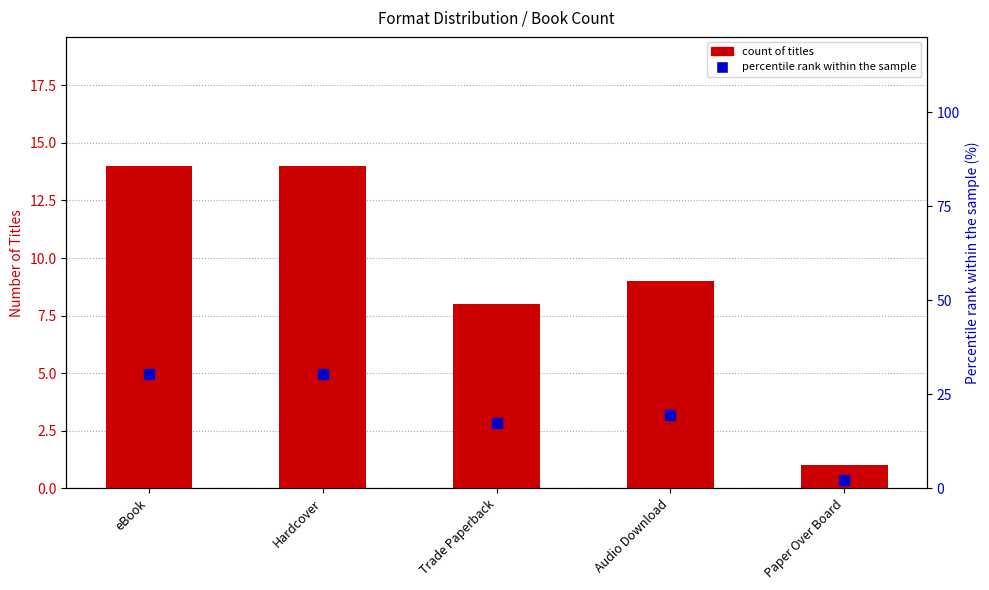

At which category is the sum across all series the highest?

eBook